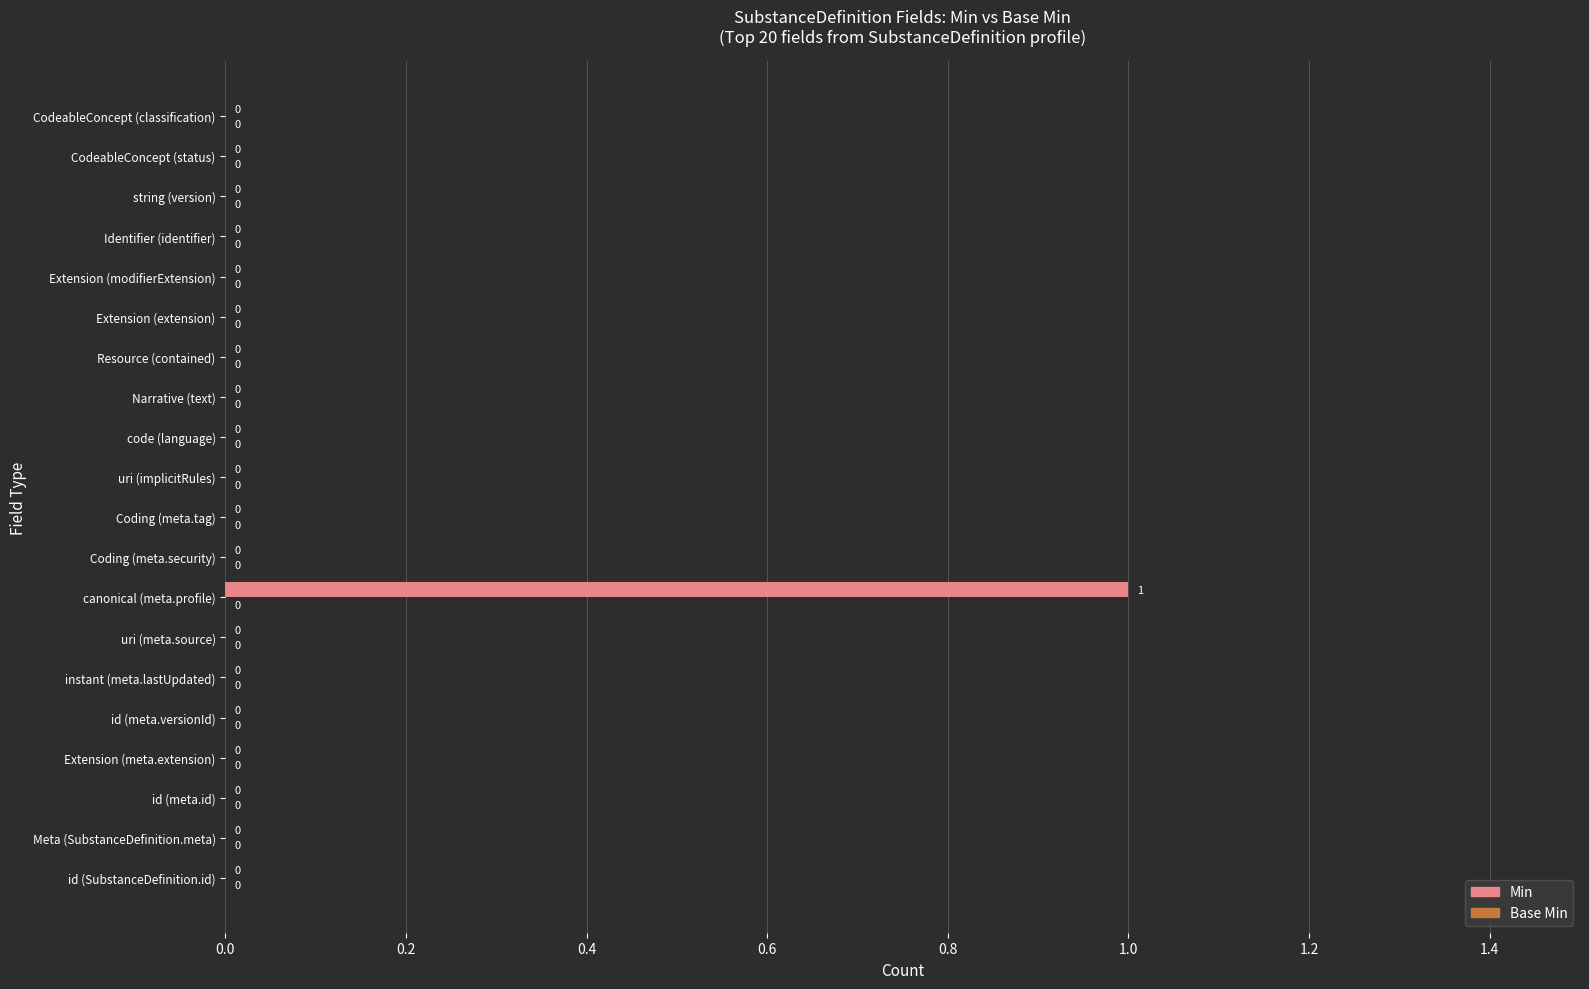

Which label corresponds to the largest value in the chart?

canonical (meta.profile)